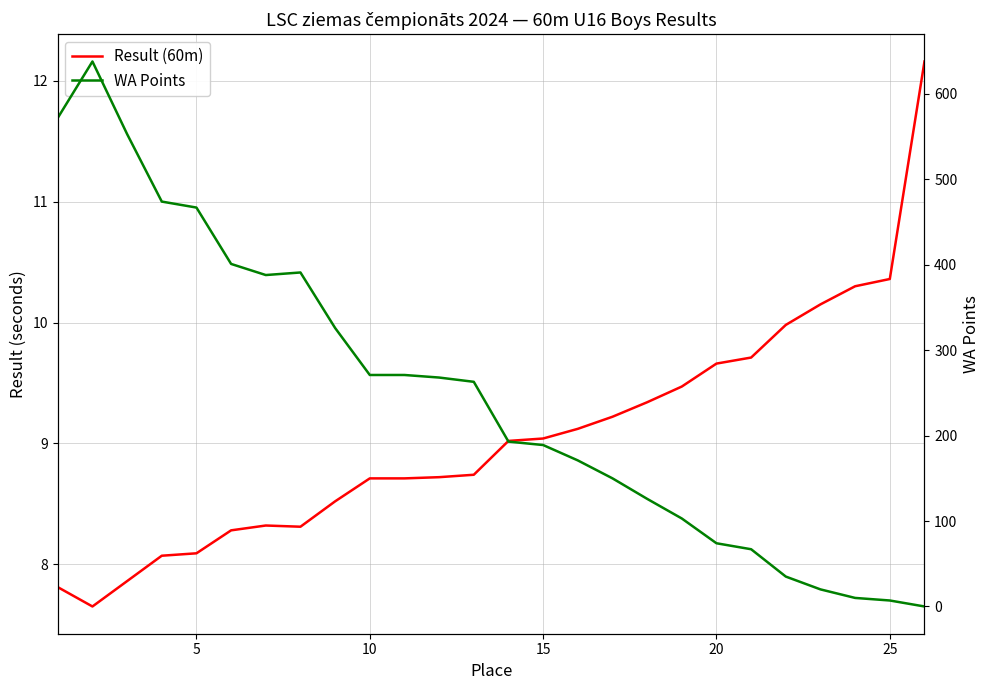

After their last crossing, which series has the higher values: WA Points or Result (60m)?

Result (60m)